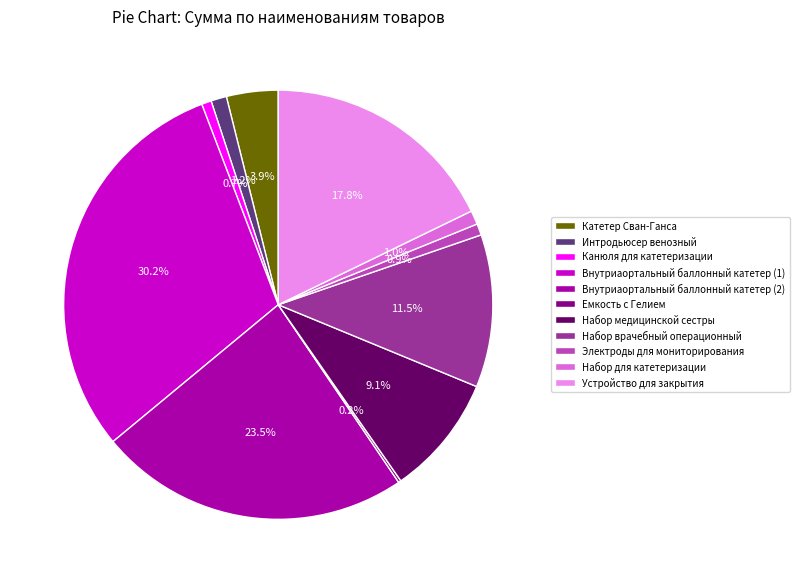

Is it true that Внутриаортальный баллонный катетер (1) is 23% of the pie?

False